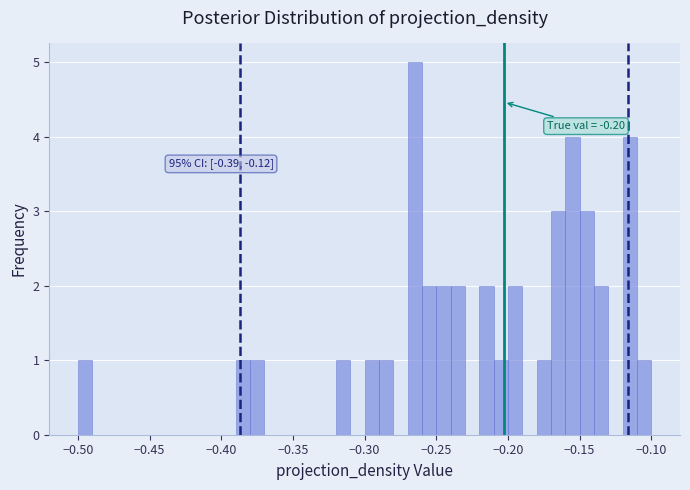

Around what value on the x-axis is the tallest bar? Give the approximate position of its centre, as read against the axis.

-0.265